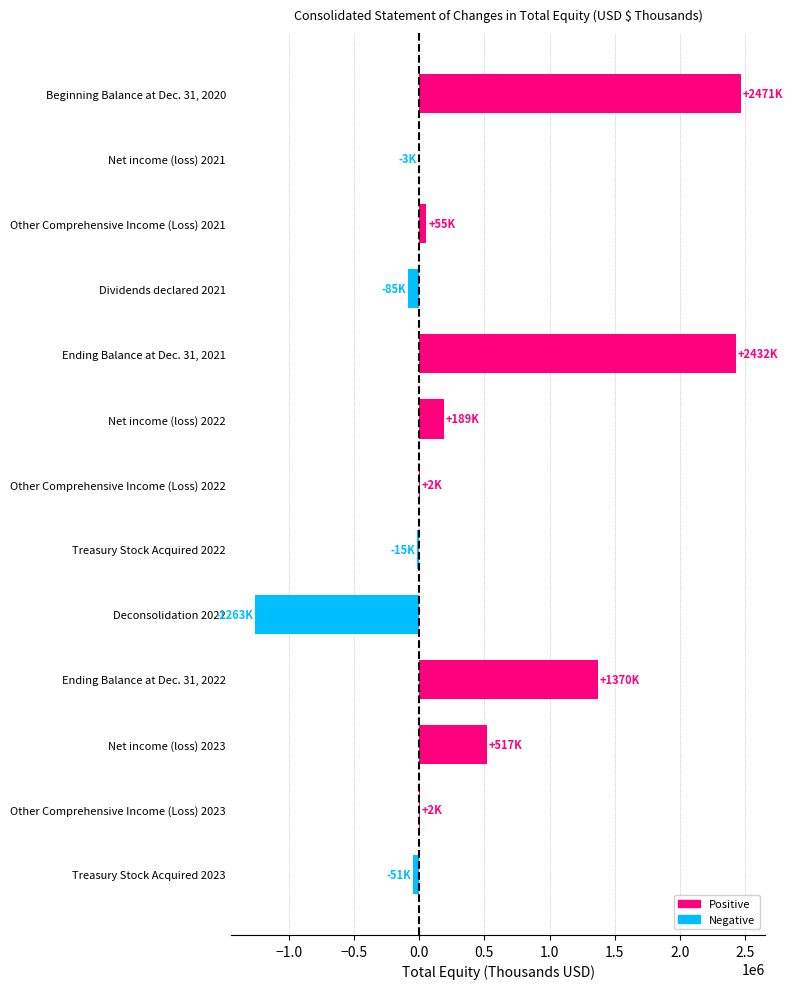

What is the change in value from Net income (loss) 2021 to Other Comprehensive Income (Loss) 2022?

+5074